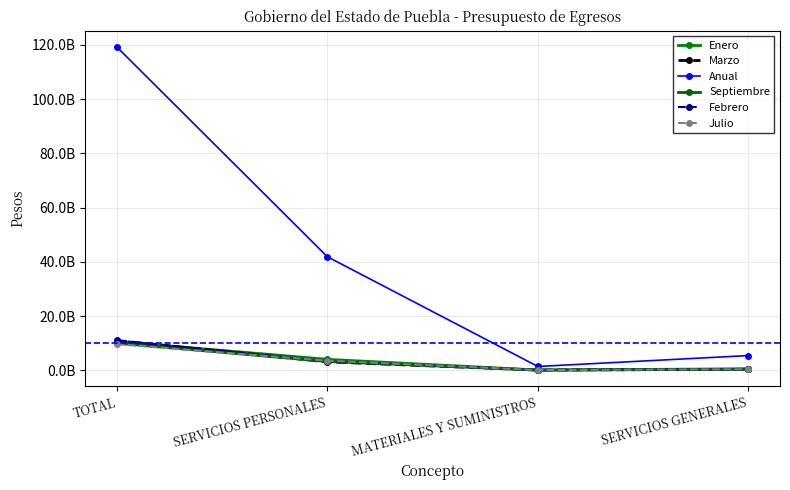

What are all the series names shown in the legend?

Enero, Marzo, Anual, Septiembre, Febrero, Julio